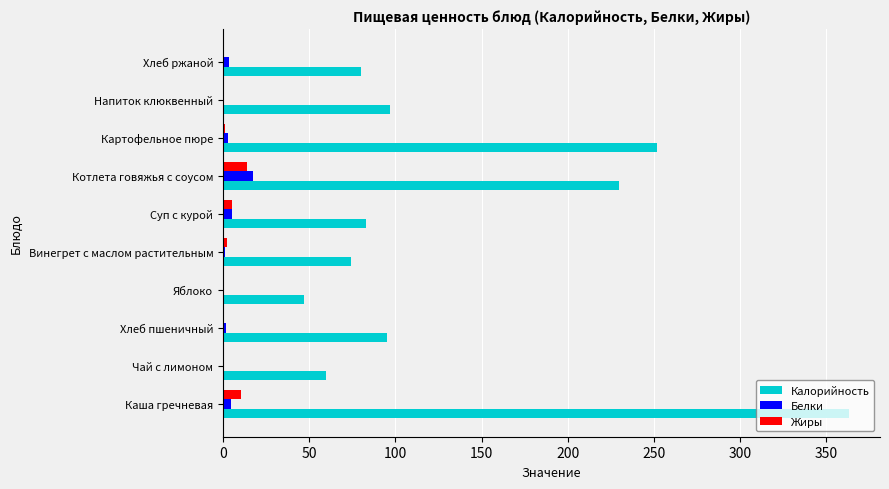

What are all the series names shown in the legend?

Калорийность, Белки, Жиры